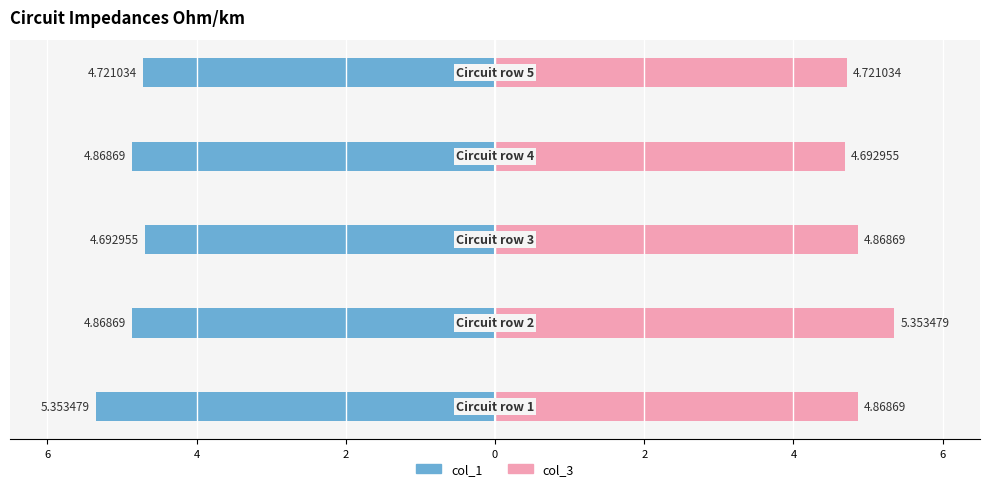

Is it true that col_3 equals 3.2 at 2?

False